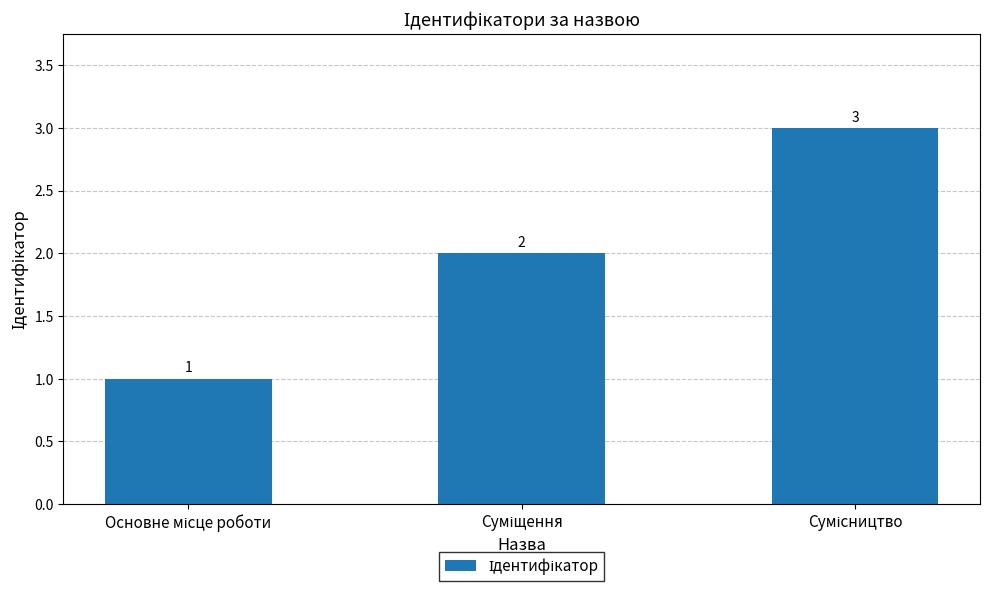

What is the value of the 2nd bar from the left?

2